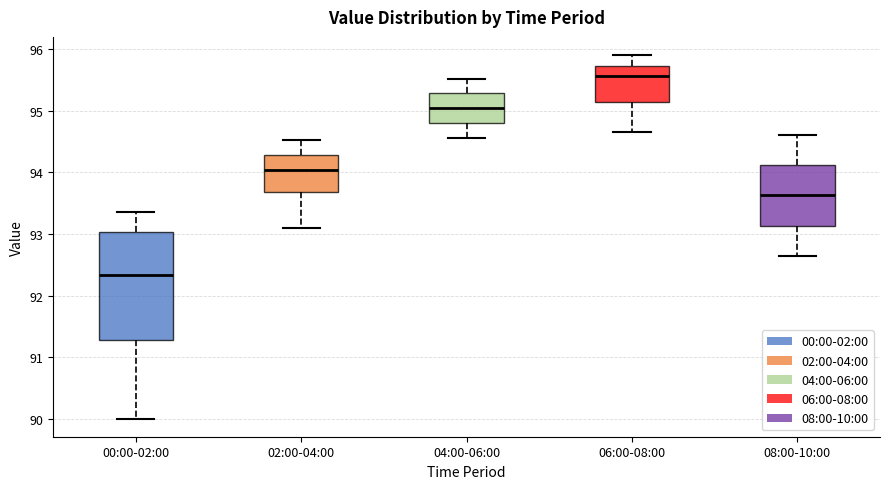

Reading left to right, read every box against the y-axis: the position of its median line, the range the box covers, and the ends of its whiskers. The values are not printed on the chart, so give them approximately, as read against the axis.

00:00-02:00: median 92.3, box 91.3 to 93.0, whiskers 90.0 to 93.4
02:00-04:00: median 94.0, box 93.7 to 94.3, whiskers 93.1 to 94.5
04:00-06:00: median 95.0, box 94.8 to 95.3, whiskers 94.6 to 95.5
06:00-08:00: median 95.6, box 95.1 to 95.7, whiskers 94.7 to 95.9
08:00-10:00: median 93.6, box 93.1 to 94.1, whiskers 92.7 to 94.6